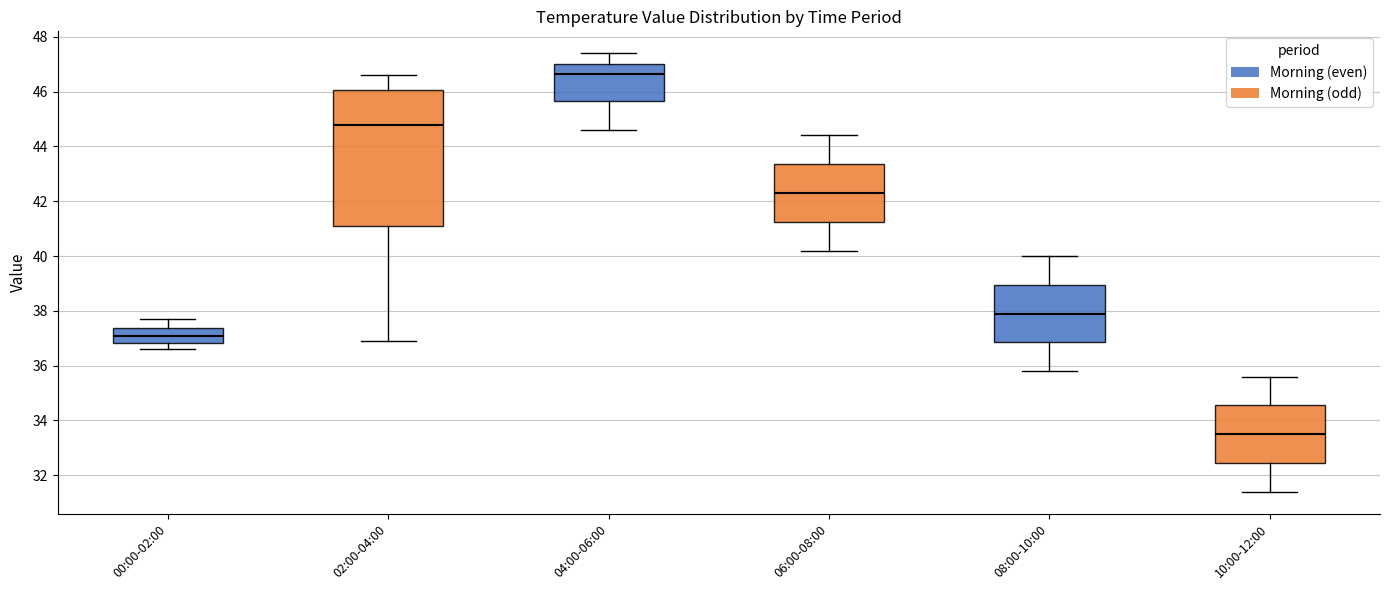

Where does the median line of the box for 08:00-10:00 sit on the y-axis? The values are not printed on the chart, so give them approximately, as read against the axis.

38.0